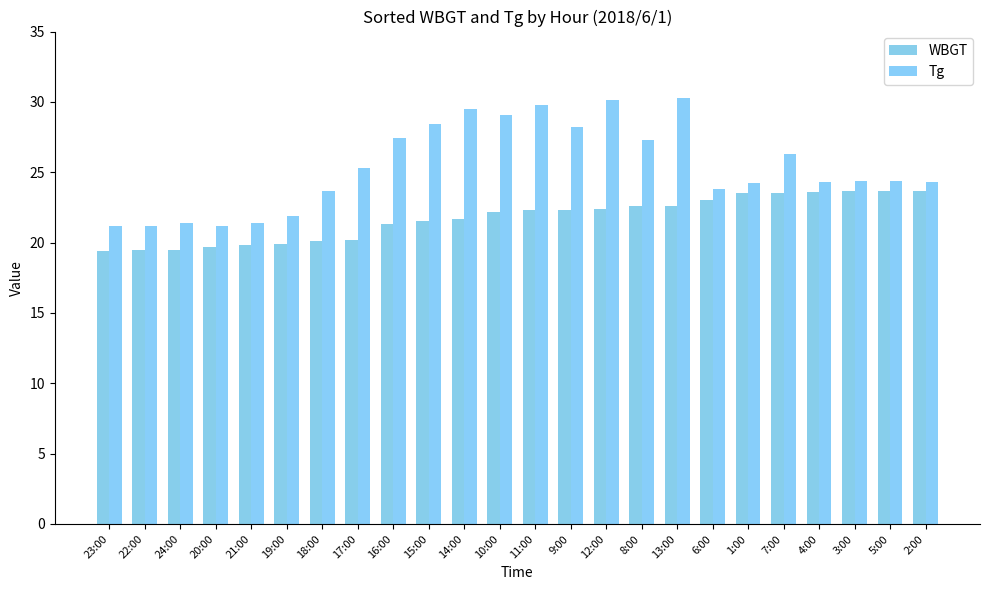

What is the spread (max minus min) of values at 15:00?

6.9